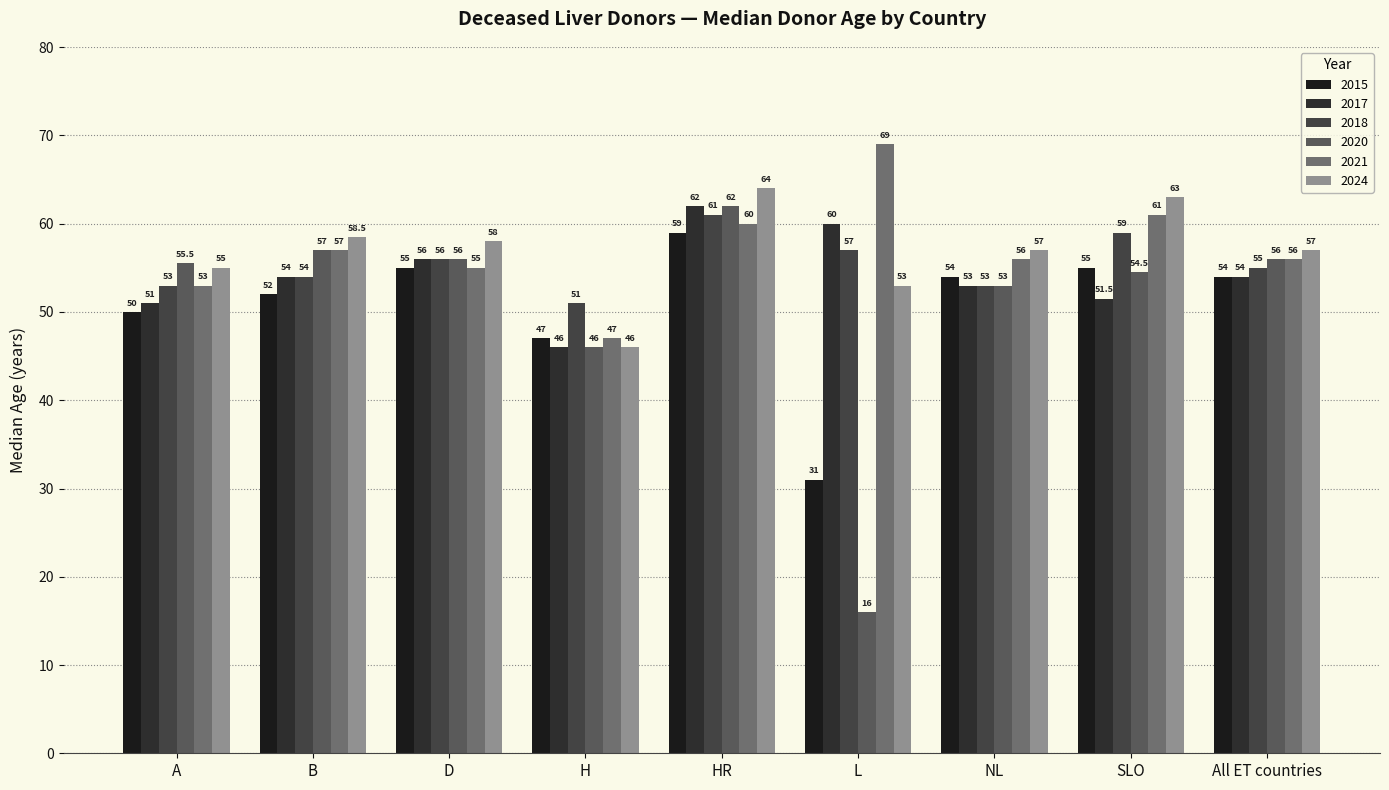

At how many categories does at least one series exceed 18?

9